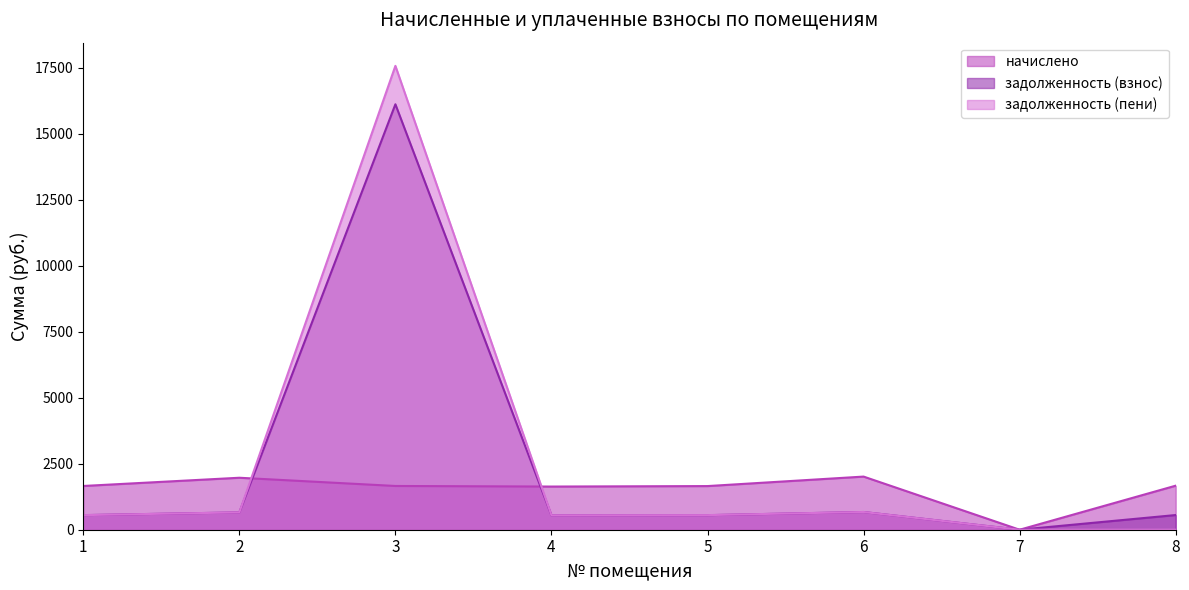

How many values in задолженность (пени) are above zero?

6